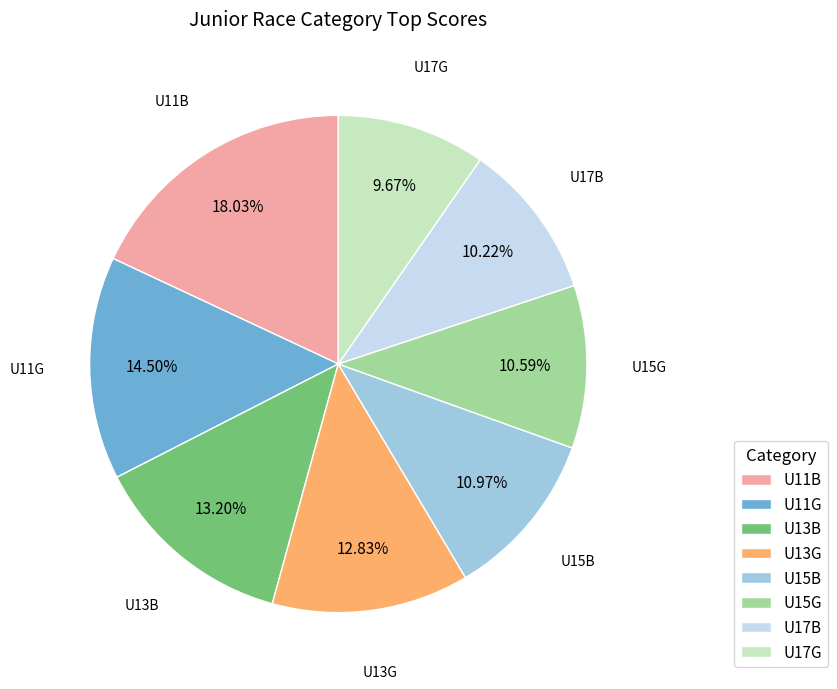

How much of the chart is everything except U15G?

89.4%